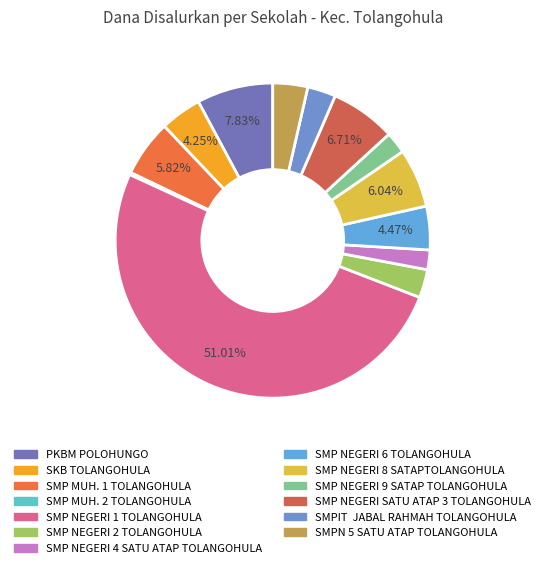

The SMP NEGERI 8 SATAPTOLANGOHULA slice represents 6% of the pie. True or false?

True